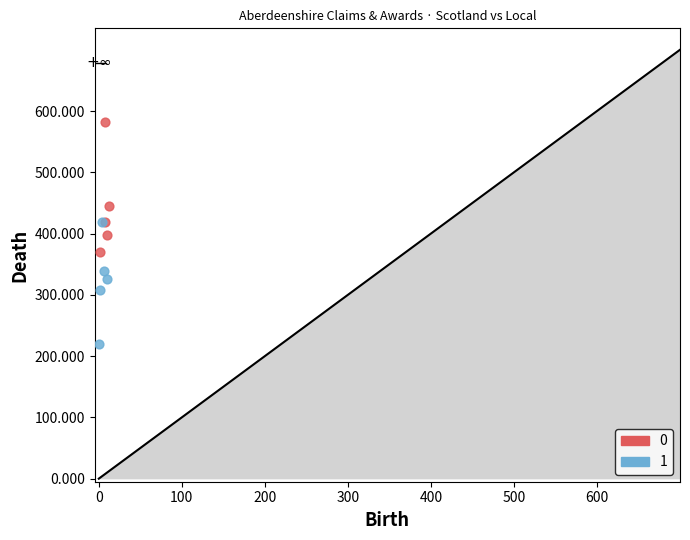

Which series reaches the minimum Y coordinate?

1